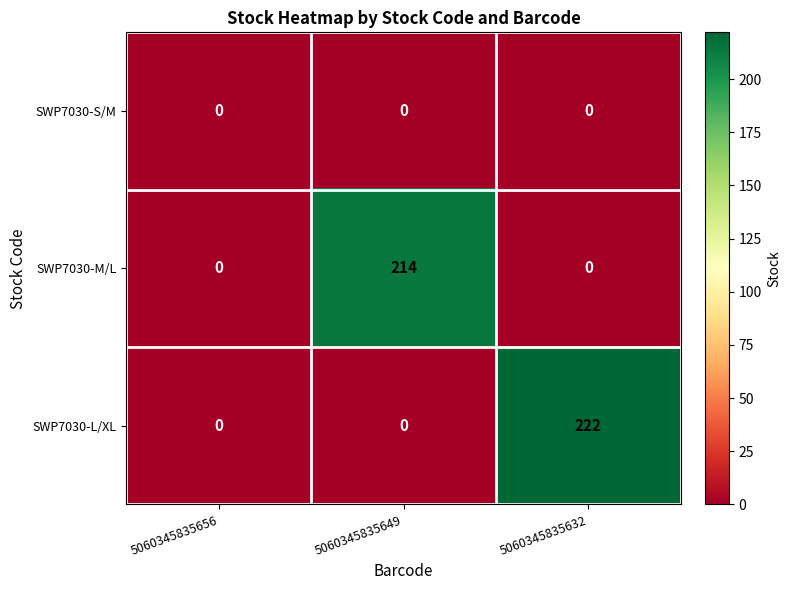

List the series in order of their peak value, lowest first.

SWP7030-S/M, SWP7030-M/L, SWP7030-L/XL